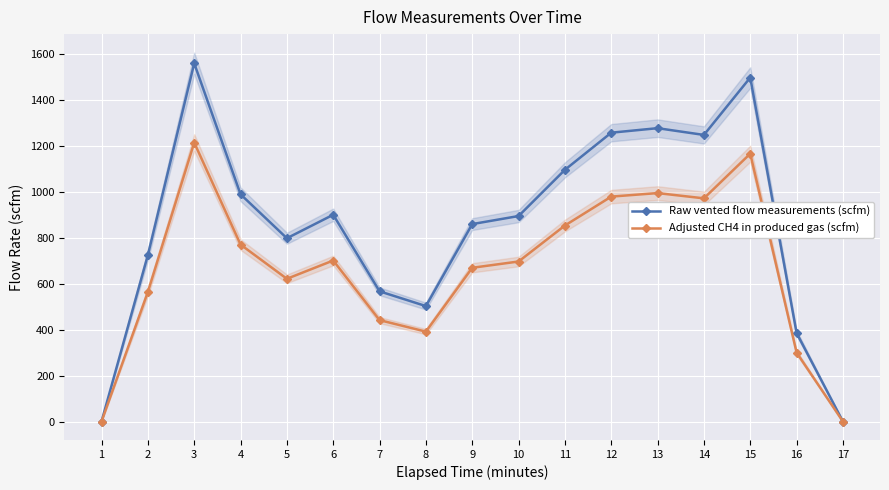

What is the difference between the maximum and minimum values in the Adjusted CH4 in produced gas (scfm) series?

1213.8